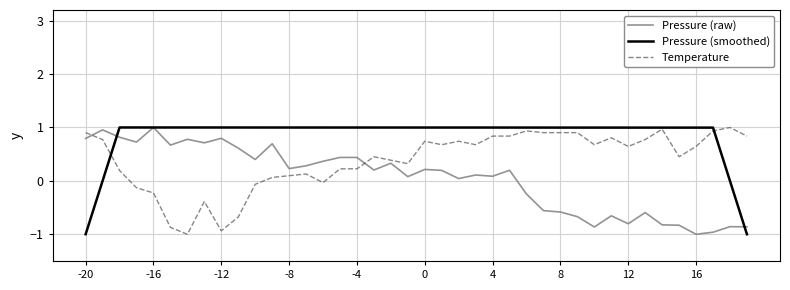

True or false: Temperature and Pressure (raw) cross at least once.

True